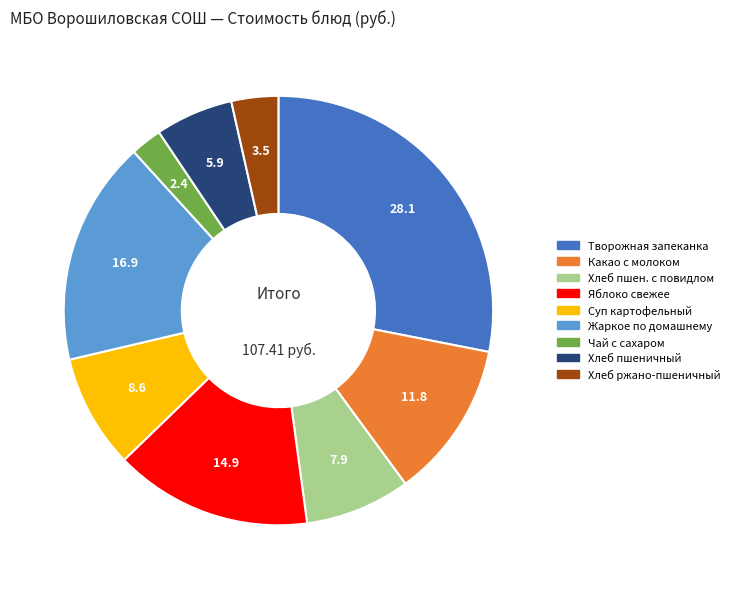

Is there any slice that represents more than half of the pie?

No